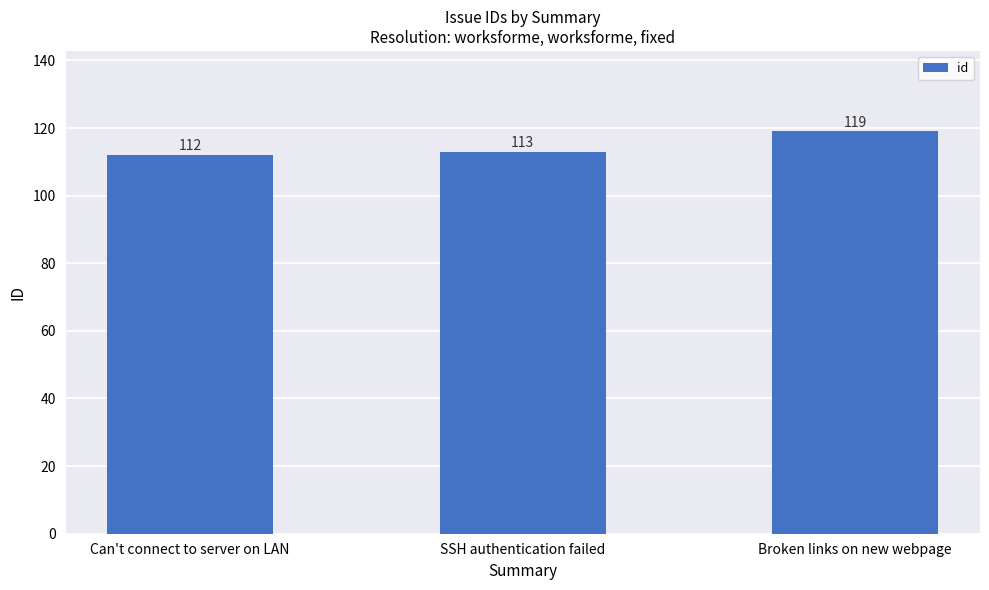

Are the bars horizontal?

No